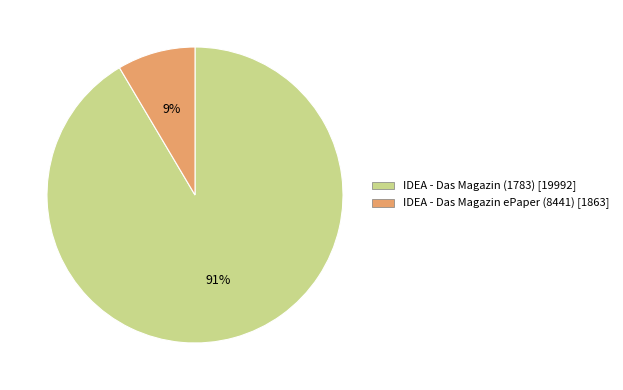

How many segments does this pie chart have?

2